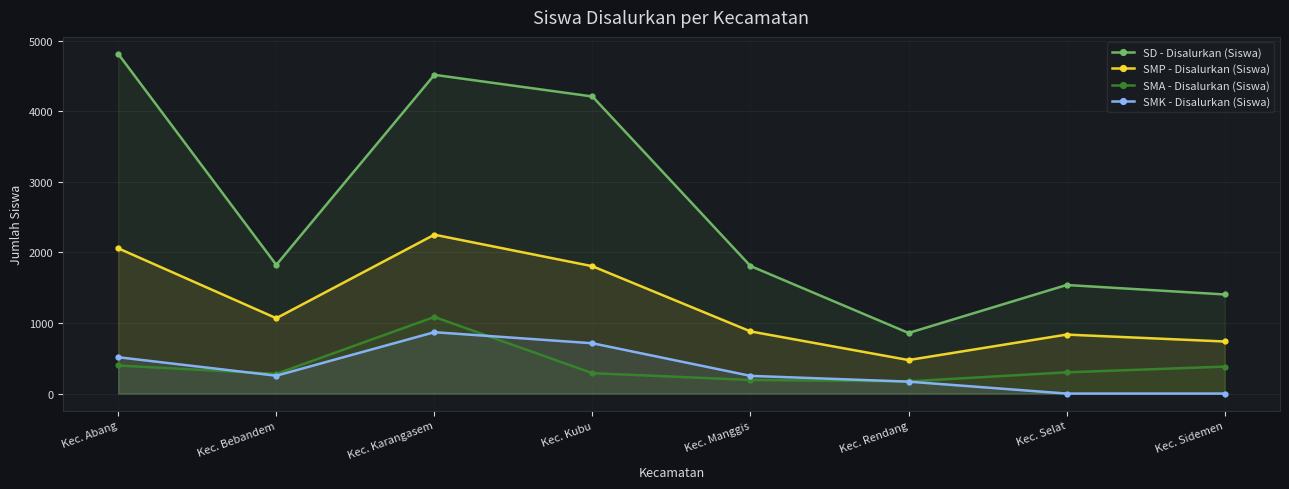

Where is the first local minimum for SMA - Disalurkan (Siswa)?

Kec. Bebandem